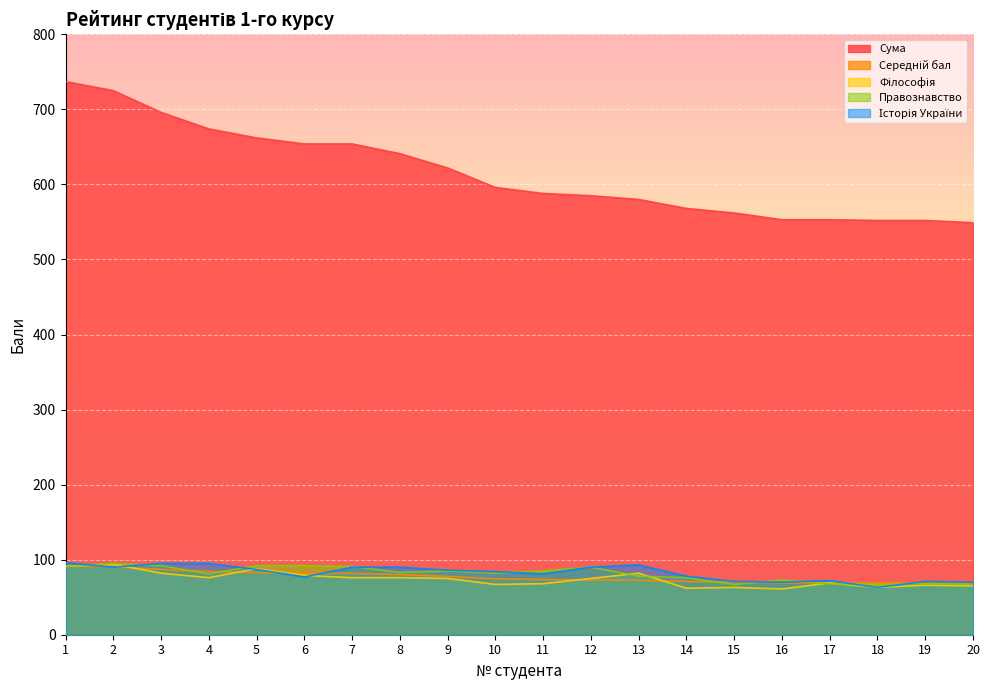

What is the difference between the maximum and minimum values in the Сума series?

188.0